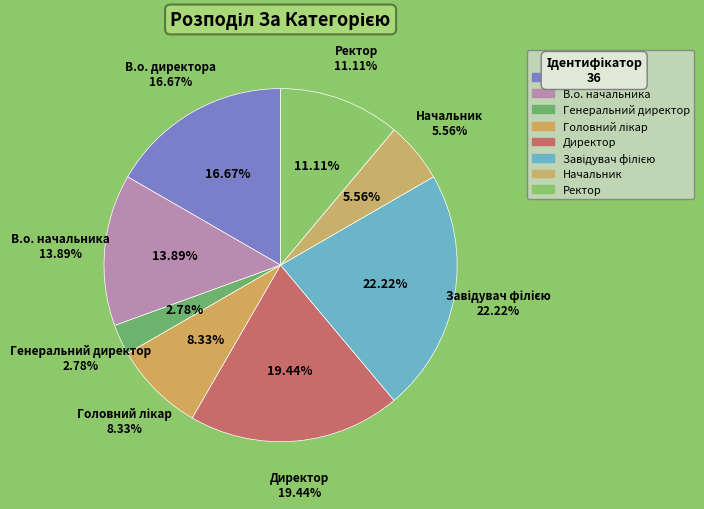

What is the change in value from Генеральний директор to Начальник?

+1